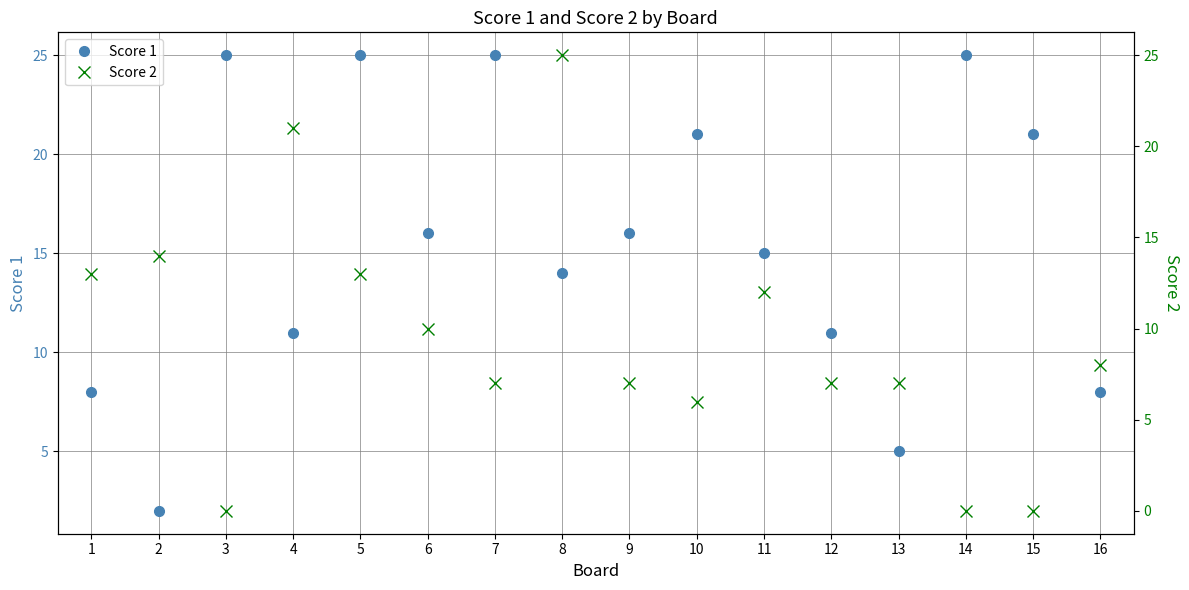

How many times do Score 2 and Score 1 cross each other?

7